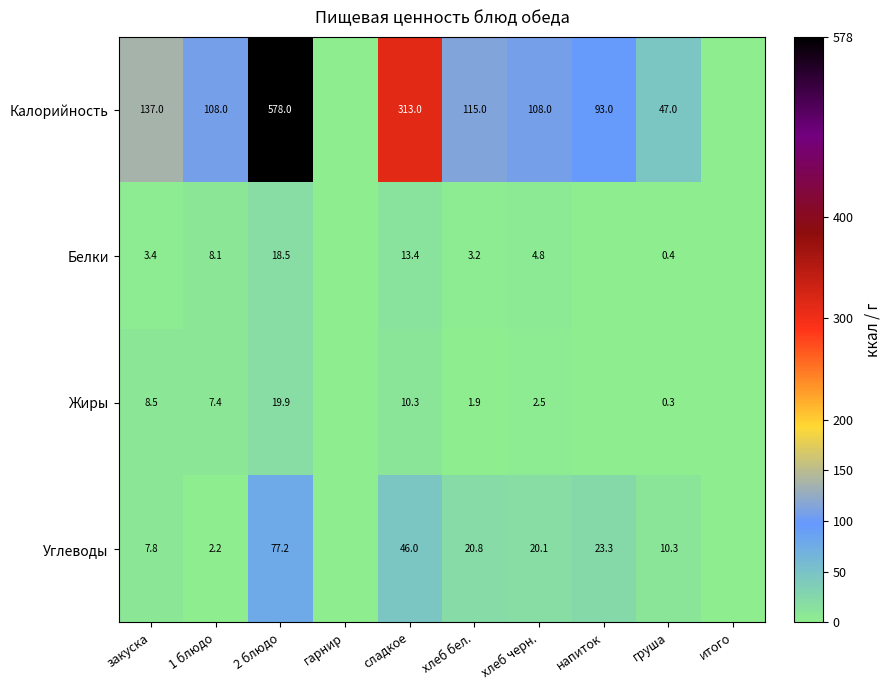

True or false: Белки has a value of 21.1 at сладкое.

False